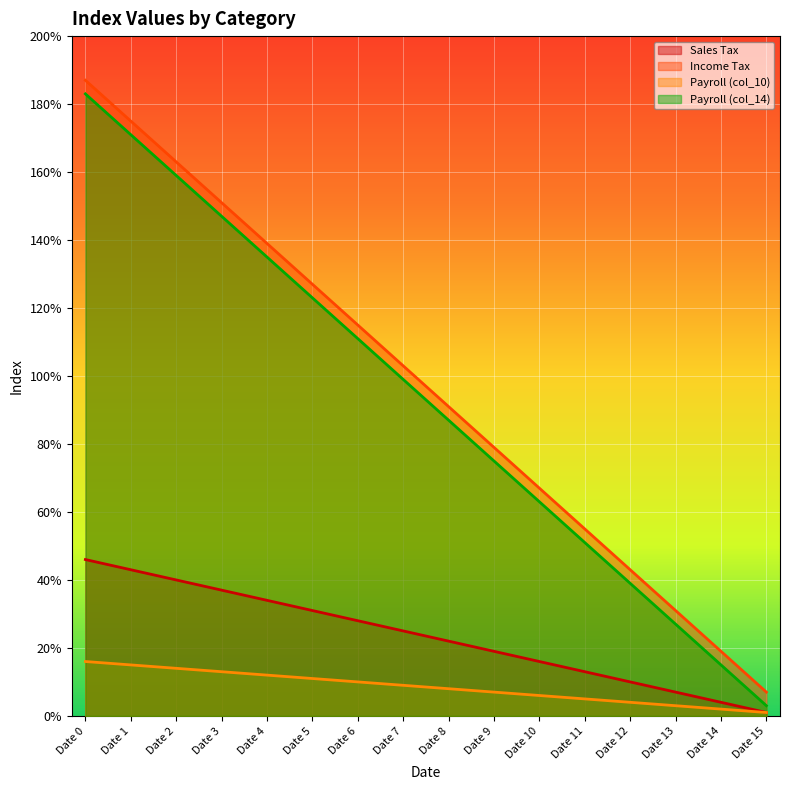

True or false: Payroll (col_14) and Sales Tax cross at least once.

False